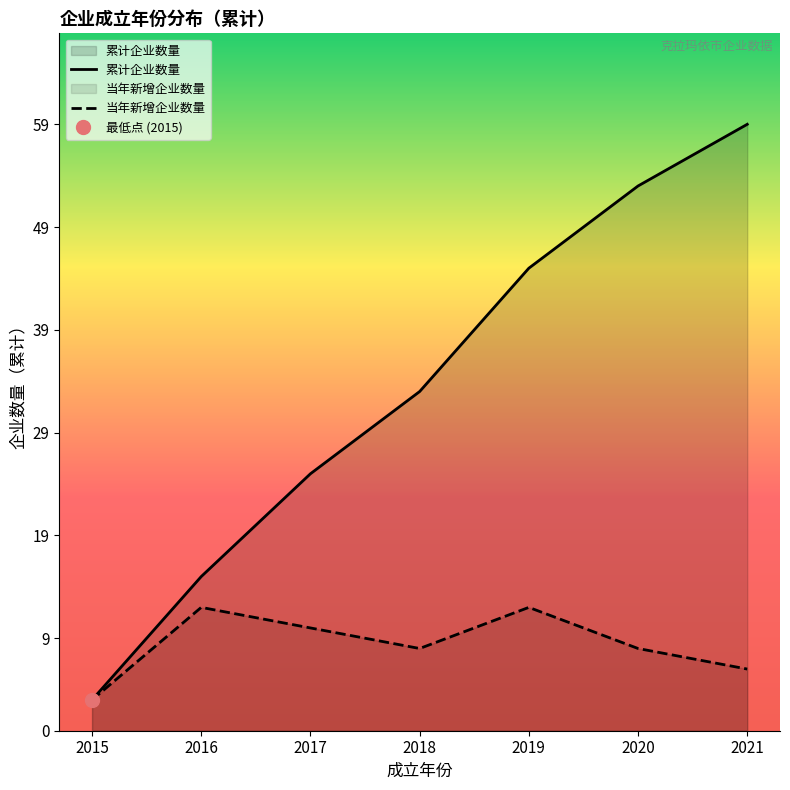

Where is 累计企业数量 nearest to the value 31?

2018